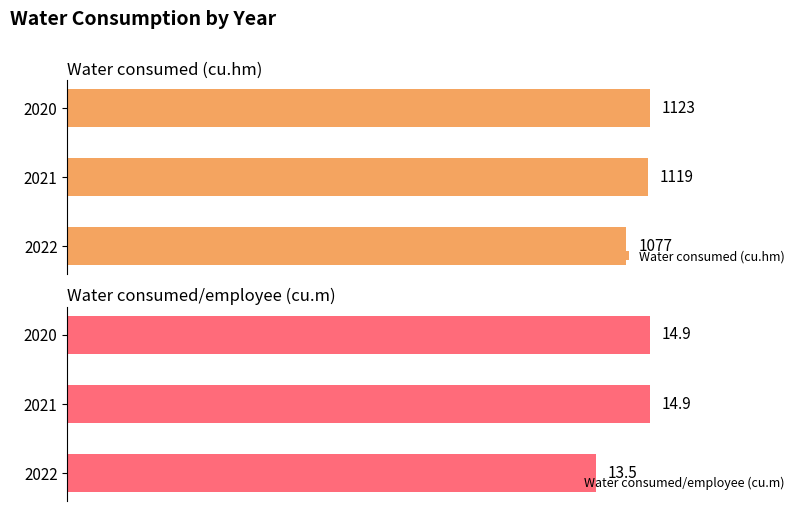

Rank the categories by Water consumed (cu.hm) value from lowest to highest.

2022, 2021, 2020